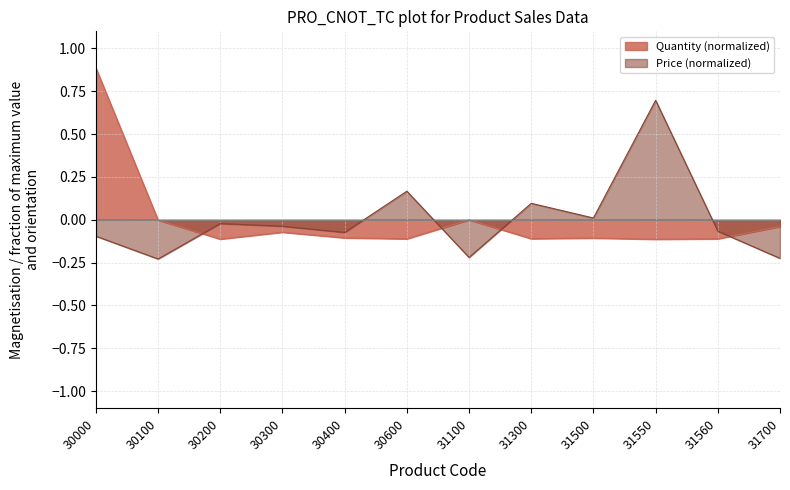

Is the value of Price at 30000 greater than the value of Quantity at 31560?

Yes